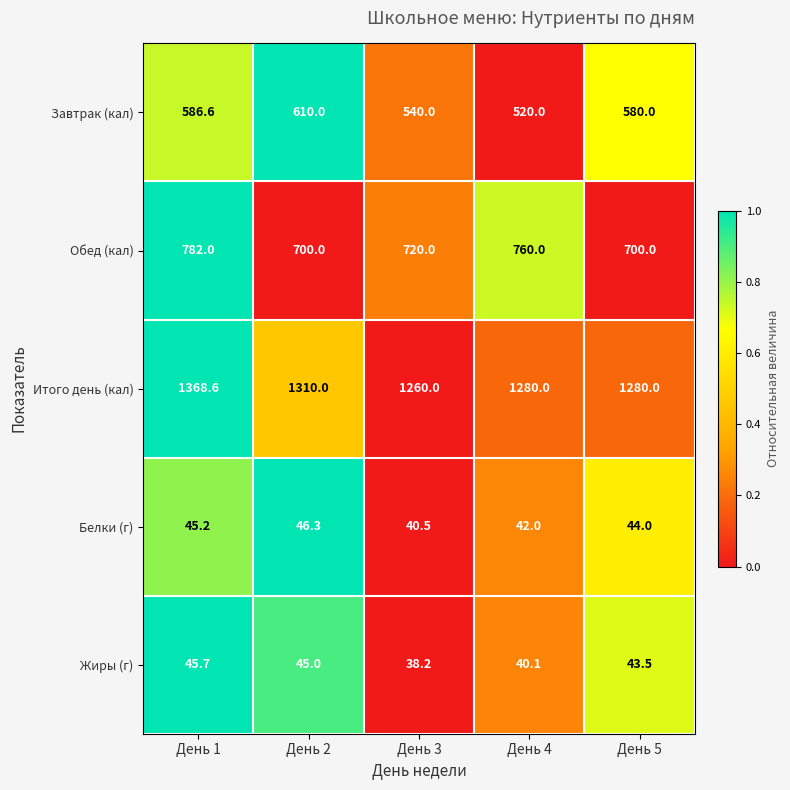

Which series has the largest total across all categories?

Итого день (кал)